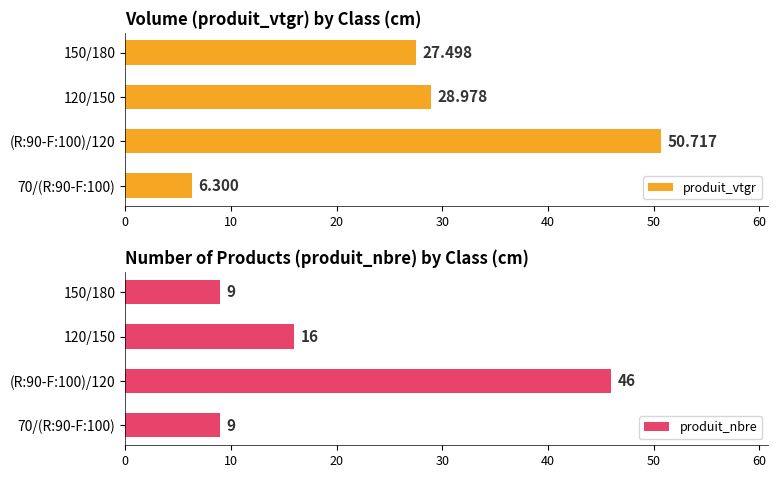

What is the value of the produit_nbre bar at the 1st from the left?

9.0